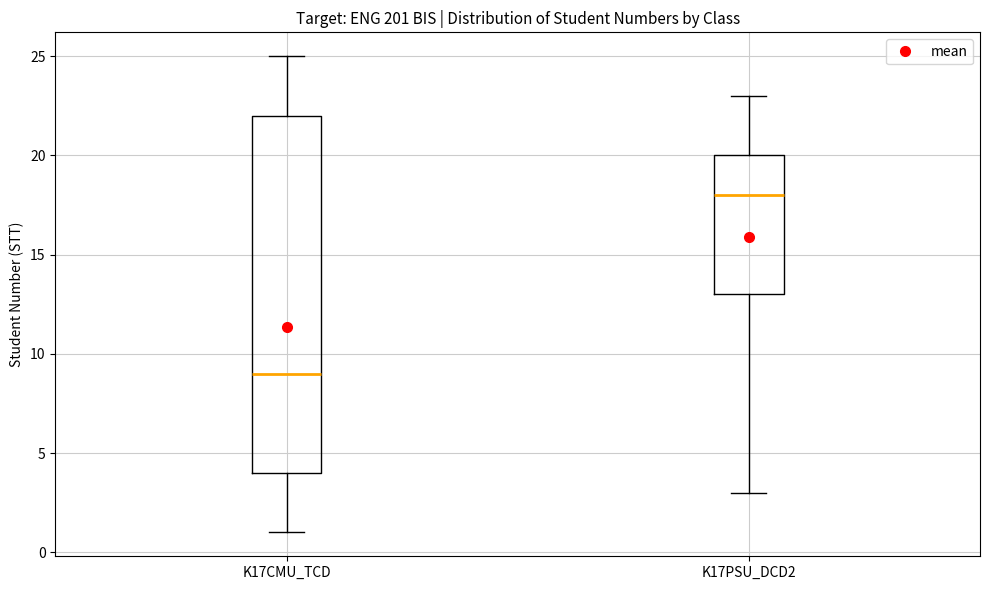

Where is the lower edge of the box for K17PSU_DCD2 on the y-axis? The values are not printed on the chart, so give them approximately, as read against the axis.

13